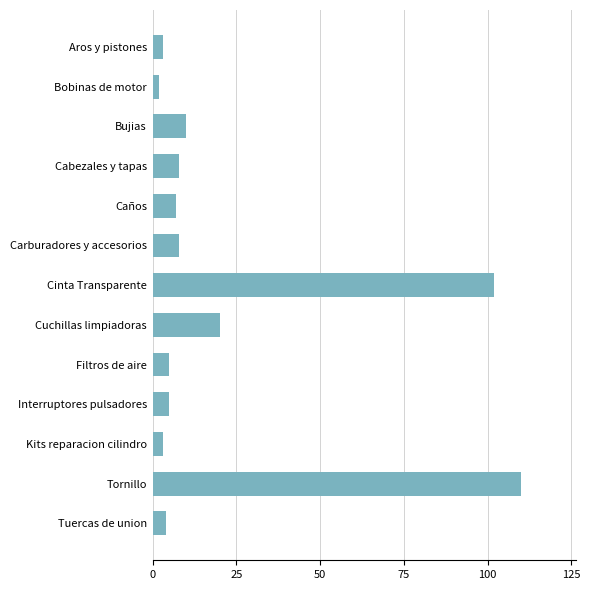

Count the number of categories in the chart.

13